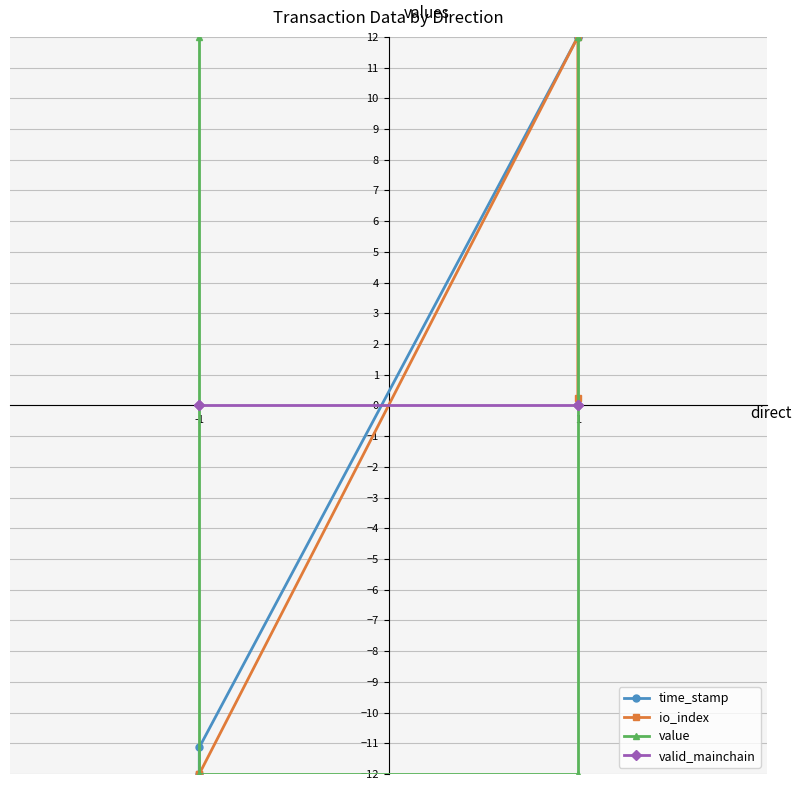

Between -1 and 1, which series saw the biggest shift?

io_index